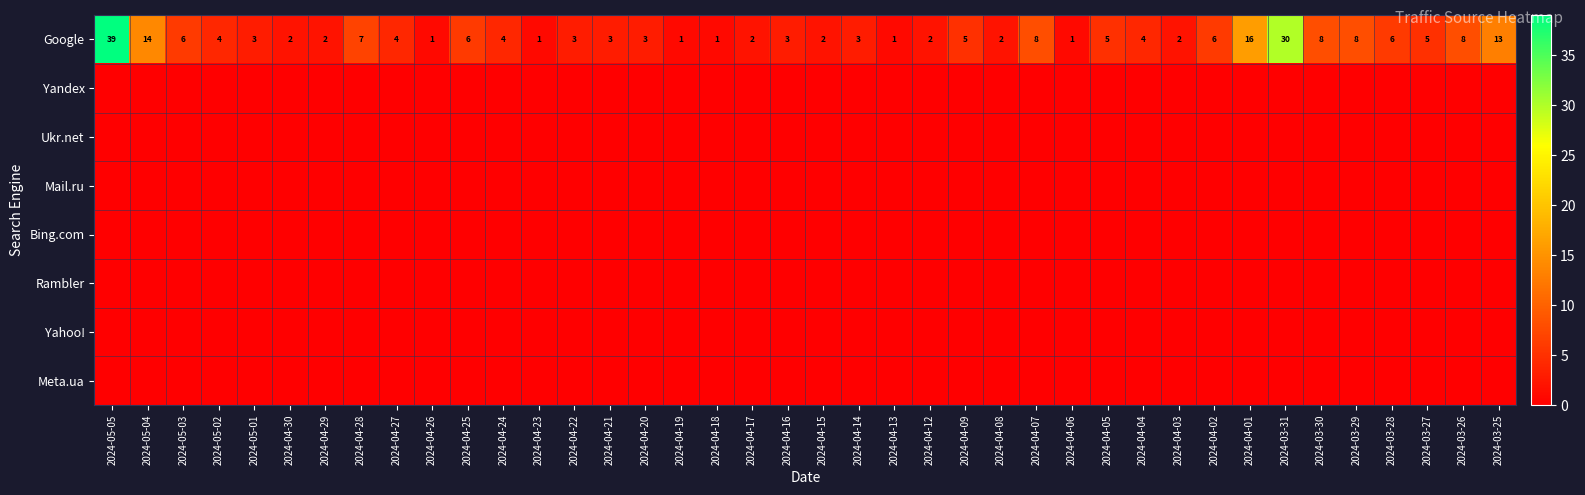

At which category does the chart reach its peak across all series?

2024-05-05